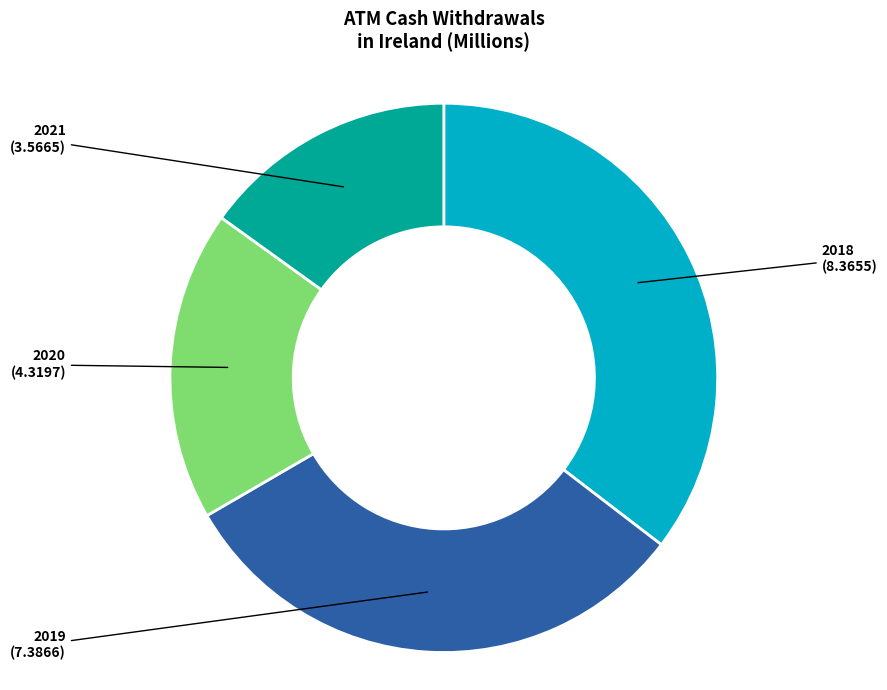

Does any single category account for the majority?

No